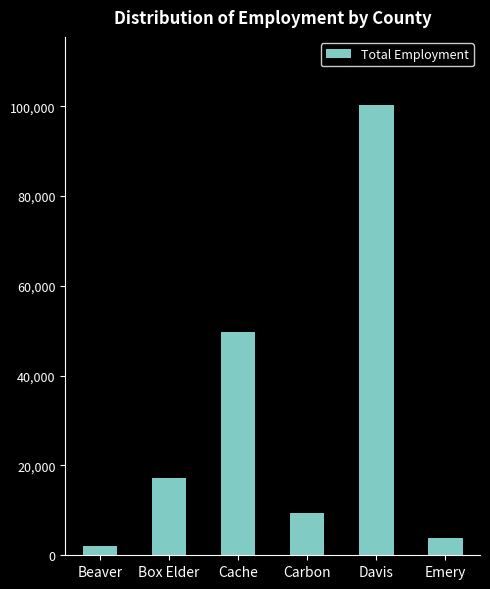

Which has a higher value, Davis or Carbon?

Davis